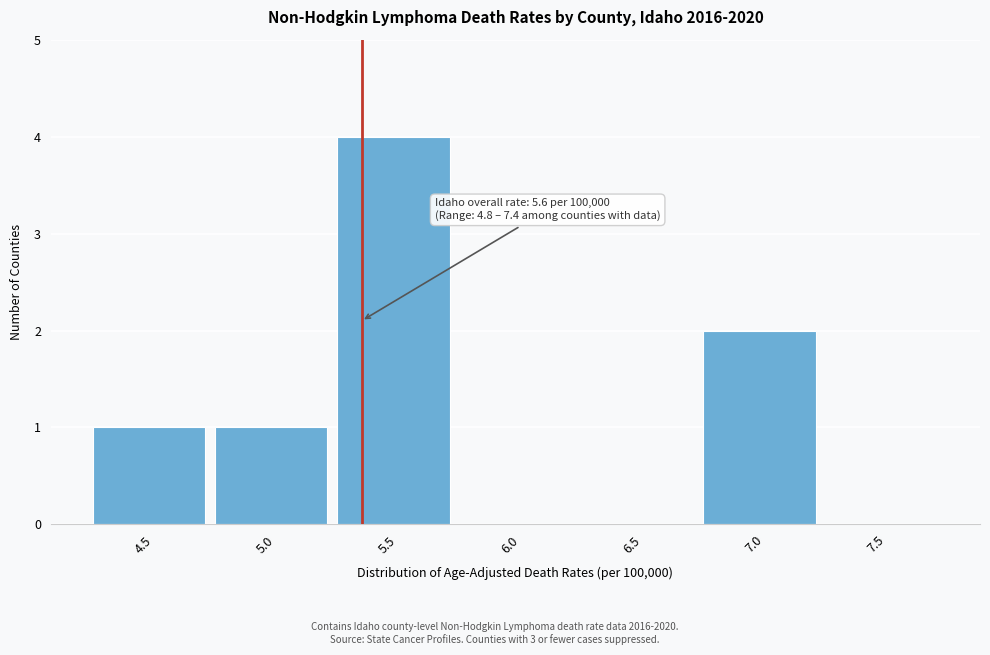

Reading left to right, extract all data points from this chart.

4.5=1	5.0=1	5.5=4	6.0=0	6.5=0	7.0=2	7.5=0